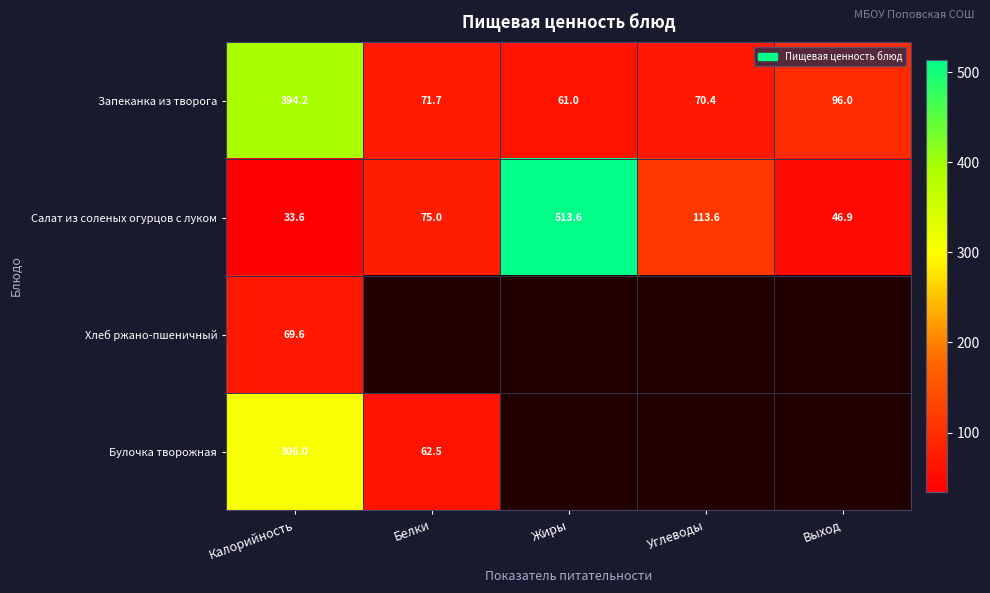

The Салат из соленых огурцов с луком series shows 75.0 at Белки. True or false?

True